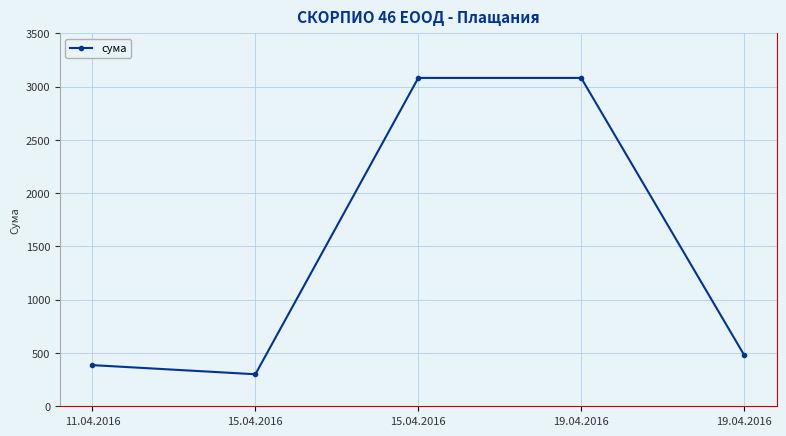

How many data points are less than 482?

2